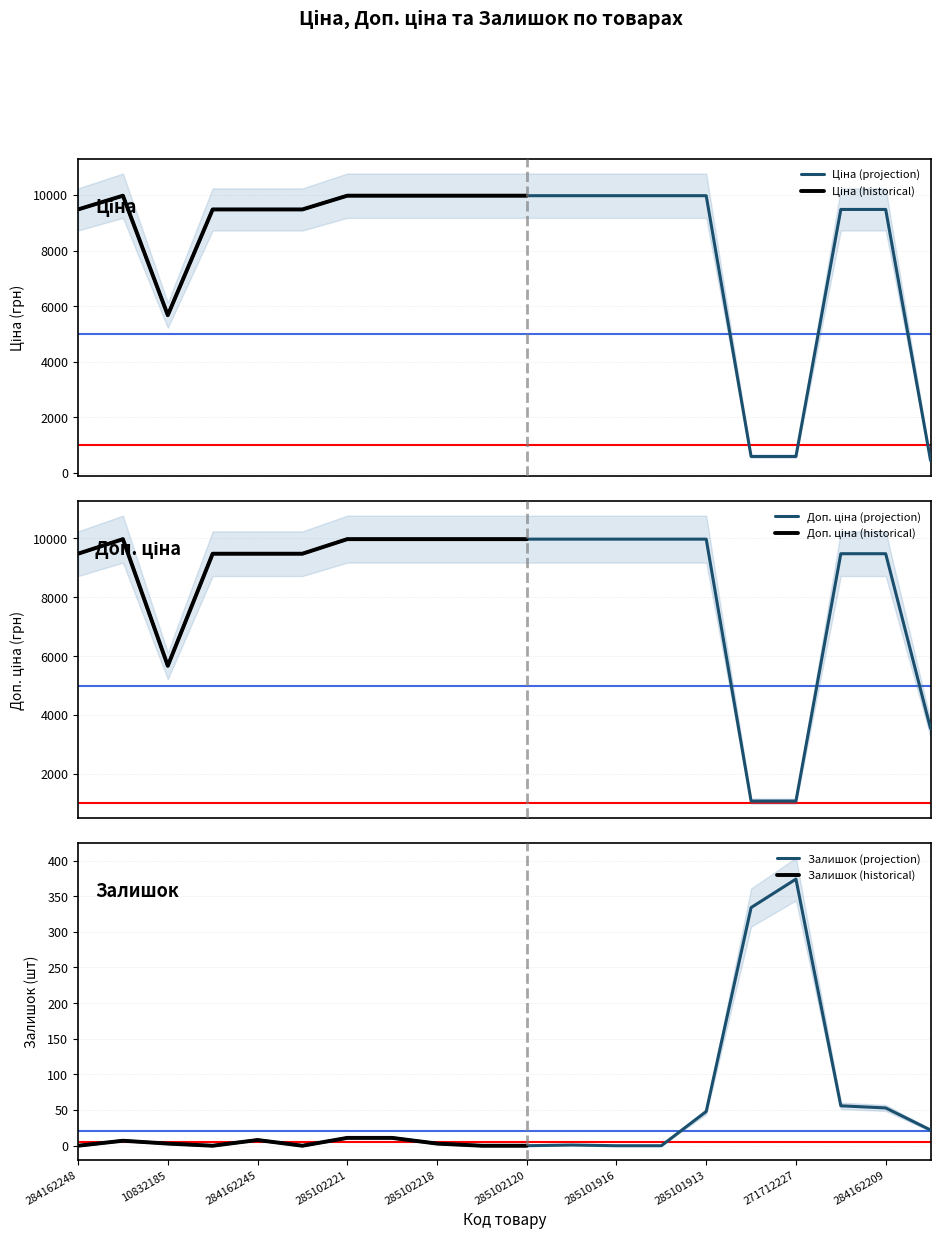

Between 271712228 and 285102044, which is larger?

285102044